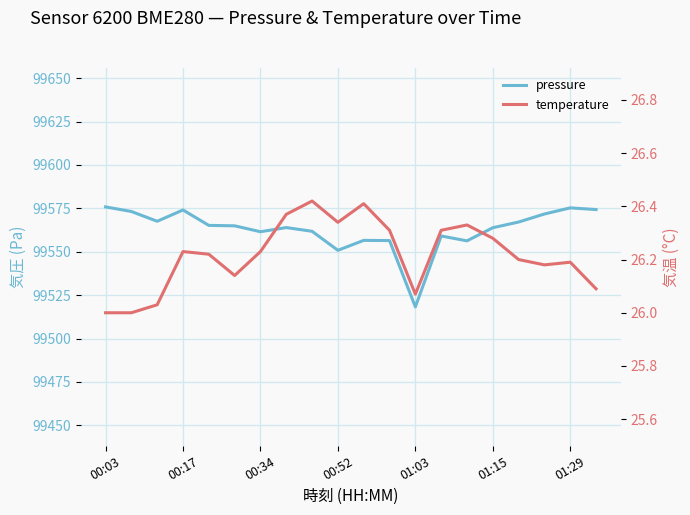

True or false: temperature and pressure cross at least once.

False